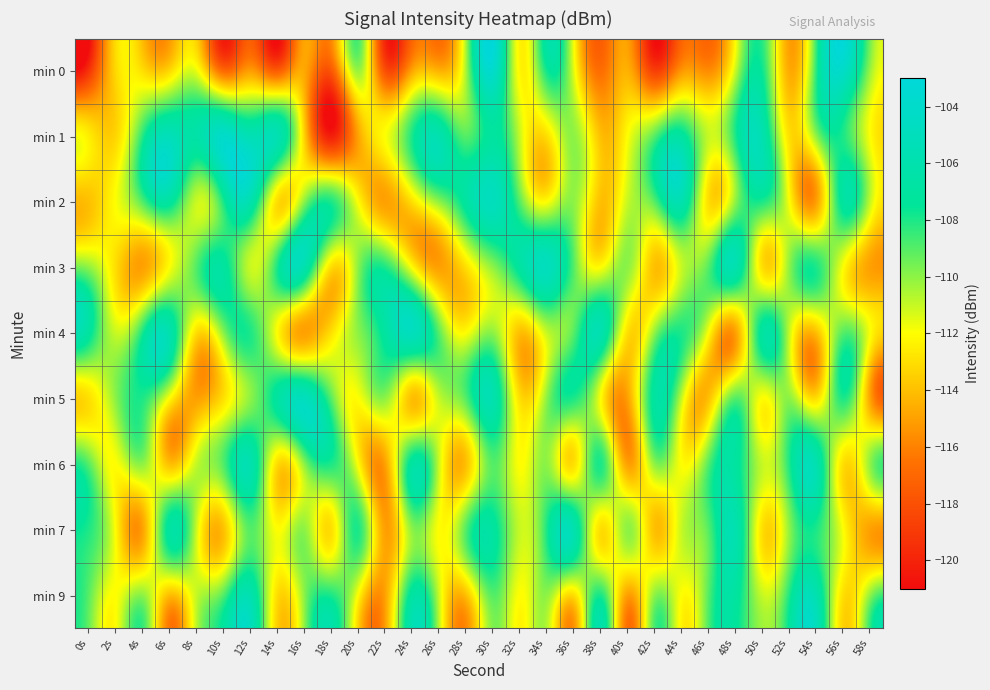

Reading left to right, extract all data points from this chart.

min 0: 0s=-119.4	2s=-113.3	4s=-113.0	6s=-113.3	8s=-111.6	10s=-116.9	12s=-115.2	14s=-117.5	16s=-114.7	18s=-117.7	20s=-110.2	22s=-118.0	24s=-114.9	26s=-114.4	28s=-110.5	30s=-104.0	32s=-112.2	34s=-107.8	36s=-111.5	38s=-116.7	40s=-114.5	42s=-118.8	44s=-115.4	46s=-115.7	48s=-111.0	50s=-107.7	52s=-114.7	54s=-108.2	56s=-104.3	58s=-110.2
min 1: 0s=-112.5	2s=-113.3	4s=-108.3	6s=-105.3	8s=-106.5	10s=-104.1	12s=-105.6	14s=-105.8	16s=-113.3	18s=-120.2	20s=-115.0	22s=-112.0	24s=-108.0	26s=-106.0	28s=-109.0	30s=-107.0	32s=-111.0	34s=-113.0	36s=-110.0	38s=-114.0	40s=-112.0	42s=-109.0	44s=-107.0	46s=-111.0	48s=-108.0	50s=-106.0	52s=-113.0	54s=-110.0	56s=-108.0	58s=-112.0
min 2: 0s=-114.0	2s=-112.0	4s=-109.0	6s=-107.0	8s=-111.0	10s=-108.0	12s=-106.0	14s=-113.0	16s=-110.0	18s=-108.0	20s=-112.0	22s=-115.0	24s=-113.0	26s=-110.0	28s=-107.0	30s=-105.0	32s=-109.0	34s=-112.0	36s=-110.0	38s=-114.0	40s=-111.0	42s=-109.0	44s=-106.0	46s=-113.0	48s=-110.0	50s=-108.0	52s=-112.0	54s=-115.0	56s=-107.0	58s=-111.0
min 3: 0s=-110.0	2s=-113.0	4s=-115.0	6s=-112.0	8s=-109.0	10s=-107.0	12s=-111.0	14s=-108.0	16s=-106.0	18s=-113.0	20s=-110.0	22s=-108.0	24s=-112.0	26s=-115.0	28s=-113.0	30s=-110.0	32s=-107.0	34s=-105.0	36s=-109.0	38s=-112.0	40s=-110.0	42s=-114.0	44s=-111.0	46s=-109.0	48s=-106.0	50s=-113.0	52s=-110.0	54s=-108.0	56s=-112.0	58s=-115.0
min 4: 0s=-107.0	2s=-111.0	4s=-108.0	6s=-106.0	8s=-113.0	10s=-110.0	12s=-108.0	14s=-112.0	16s=-115.0	18s=-113.0	20s=-110.0	22s=-107.0	24s=-105.0	26s=-109.0	28s=-112.0	30s=-110.0	32s=-114.0	34s=-111.0	36s=-109.0	38s=-106.0	40s=-113.0	42s=-110.0	44s=-108.0	46s=-112.0	48s=-115.0	50s=-107.0	52s=-111.0	54s=-114.0	56s=-109.0	58s=-112.0
min 5: 0s=-113.0	2s=-110.0	4s=-108.0	6s=-112.0	8s=-115.0	10s=-113.0	12s=-110.0	14s=-107.0	16s=-105.0	18s=-109.0	20s=-112.0	22s=-110.0	24s=-114.0	26s=-111.0	28s=-109.0	30s=-106.0	32s=-113.0	34s=-110.0	36s=-108.0	38s=-112.0	40s=-115.0	42s=-107.0	44s=-111.0	46s=-114.0	48s=-109.0	50s=-112.0	52s=-110.0	54s=-113.0	56s=-108.0	58s=-115.0
min 6: 0s=-109.0	2s=-112.0	4s=-110.0	6s=-114.0	8s=-111.0	10s=-109.0	12s=-106.0	14s=-113.0	16s=-110.0	18s=-108.0	20s=-112.0	22s=-115.0	24s=-107.0	26s=-111.0	28s=-114.0	30s=-109.0	32s=-112.0	34s=-110.0	36s=-113.0	38s=-108.0	40s=-115.0	42s=-110.0	44s=-112.0	46s=-109.0	48s=-107.0	50s=-111.0	52s=-108.0	54s=-106.0	56s=-113.0	58s=-110.0
min 7: 0s=-108.0	2s=-112.0	4s=-115.0	6s=-107.0	8s=-111.0	10s=-114.0	12s=-109.0	14s=-112.0	16s=-110.0	18s=-113.0	20s=-108.0	22s=-115.0	24s=-110.0	26s=-112.0	28s=-109.0	30s=-107.0	32s=-111.0	34s=-108.0	36s=-106.0	38s=-113.0	40s=-110.0	42s=-114.0	44s=-111.0	46s=-109.0	48s=-106.0	50s=-113.0	52s=-110.0	54s=-108.0	56s=-112.0	58s=-115.0
min 9: 0s=-109.0	2s=-112.0	4s=-110.0	6s=-114.0	8s=-111.0	10s=-109.0	12s=-106.0	14s=-113.0	16s=-110.0	18s=-108.0	20s=-112.0	22s=-115.0	24s=-107.0	26s=-111.0	28s=-114.0	30s=-109.0	32s=-112.0	34s=-110.0	36s=-113.0	38s=-108.0	40s=-115.0	42s=-110.0	44s=-112.0	46s=-109.0	48s=-107.0	50s=-111.0	52s=-108.0	54s=-106.0	56s=-113.0	58s=-110.0